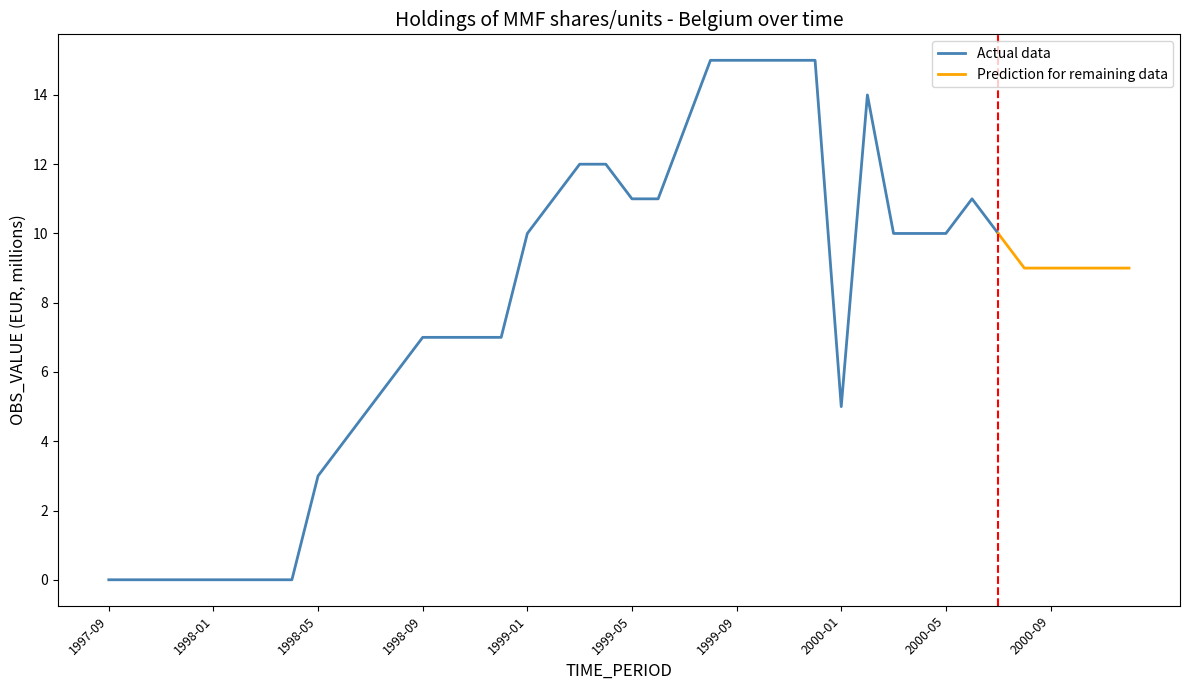

What is the label of the 40th point from the left?

2000-12